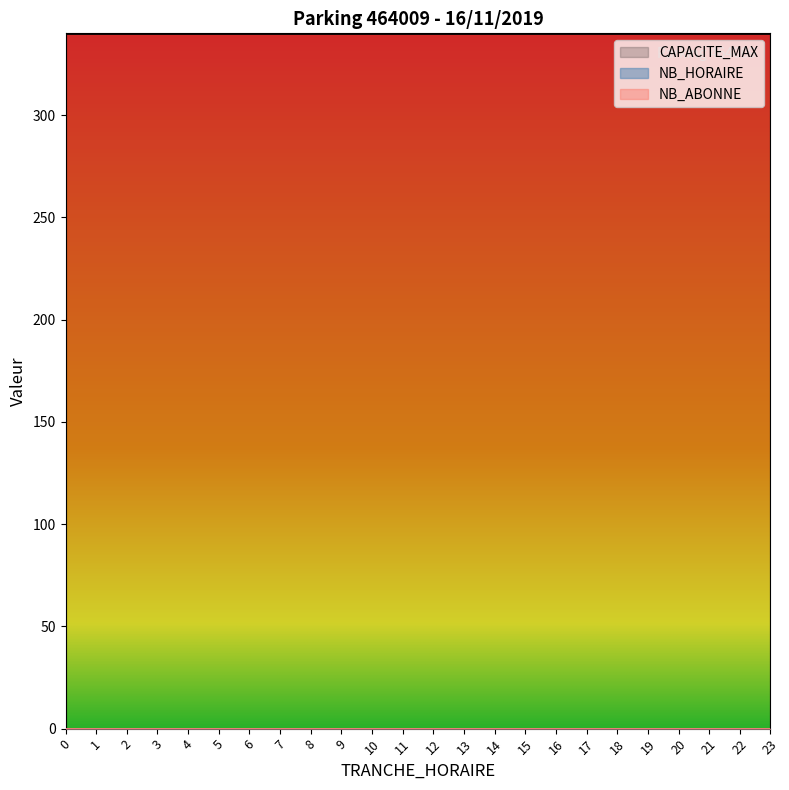

True or false: TRANCHE_HORAIRE has more than 0 points higher than both neighbors.

True